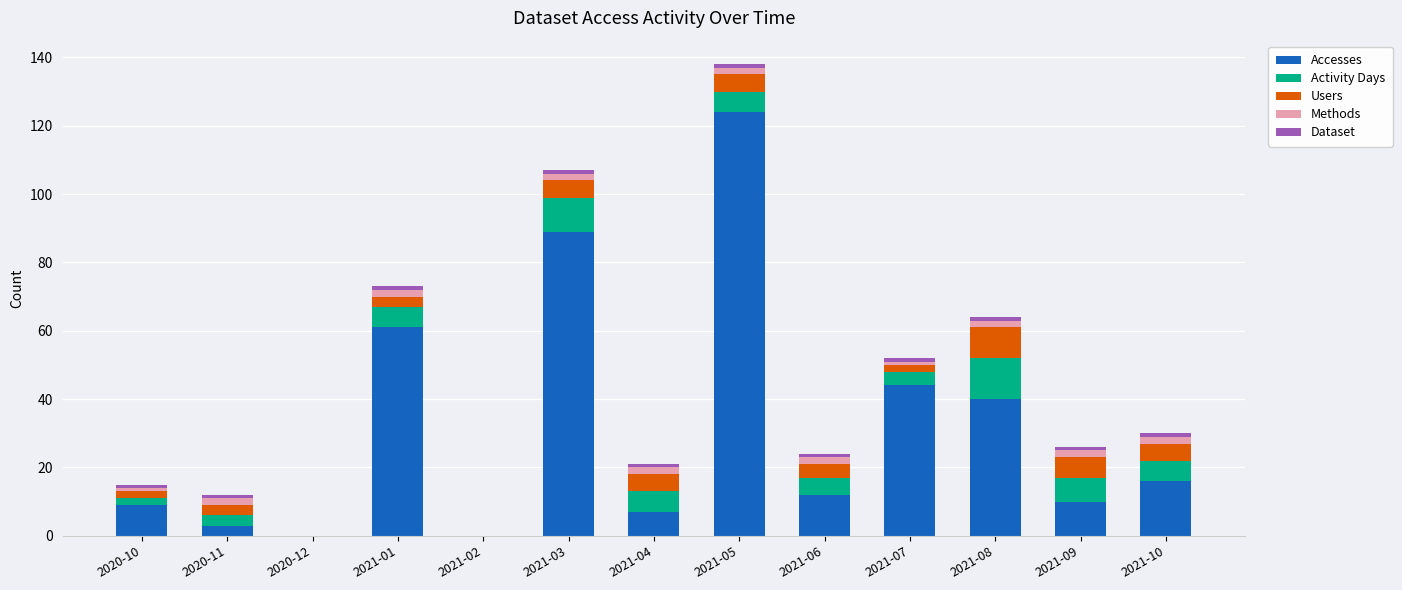

At which category is the sum across all series the highest?

2021-05